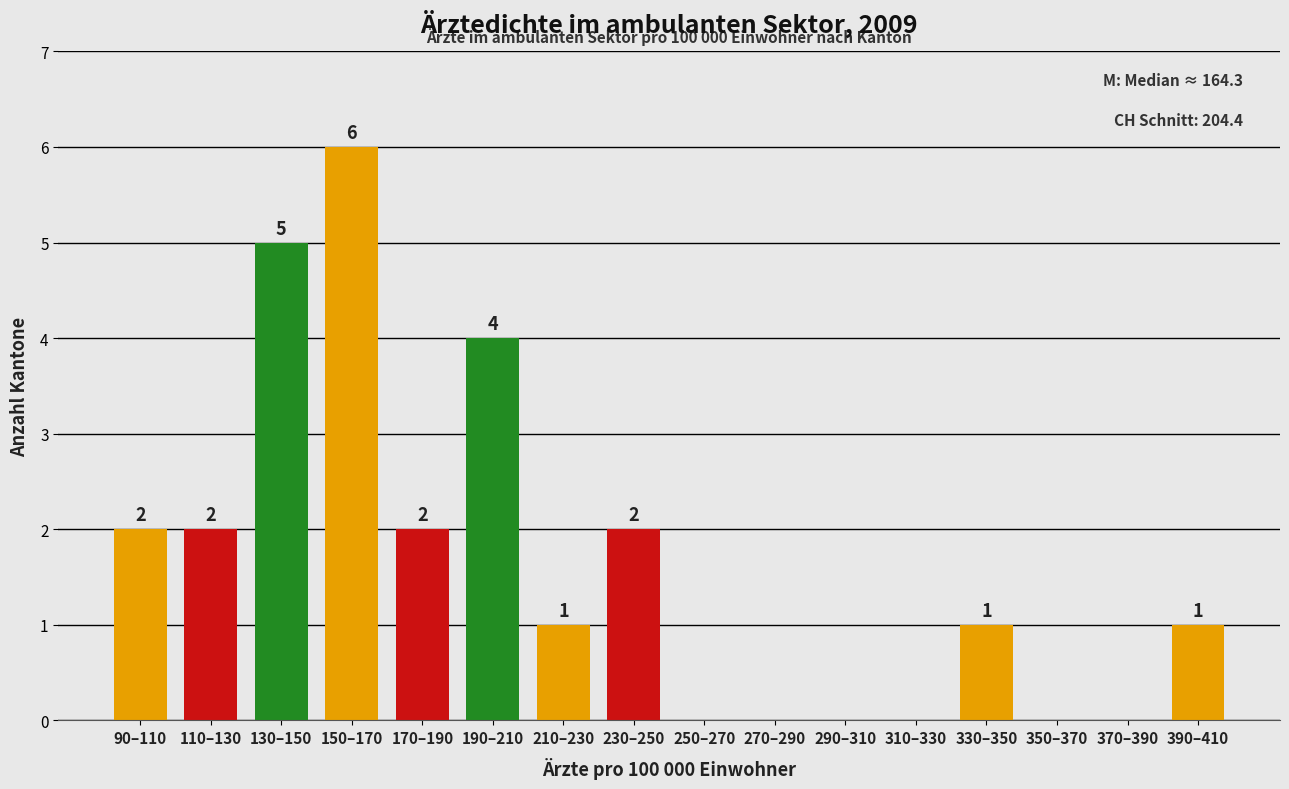

Reading left to right, transcribe all the data shown in this chart.

90–110=2	110–130=2	130–150=5	150–170=6	170–190=2	190–210=4	210–230=1	230–250=2	250–270=0	270–290=0	290–310=0	310–330=0	330–350=1	350–370=0	370–390=0	390–410=1